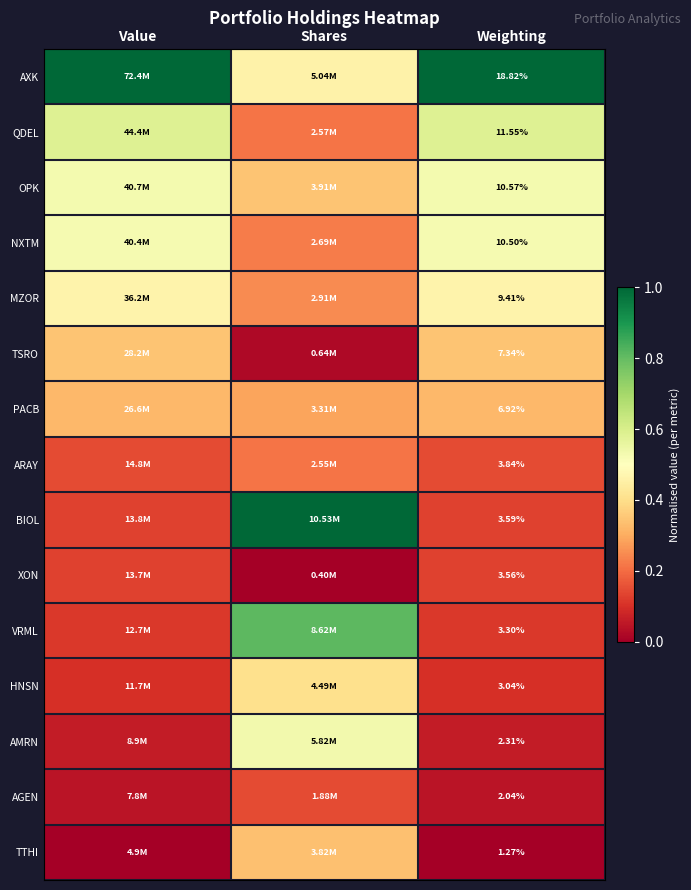

What is the greatest value displayed?

1.0